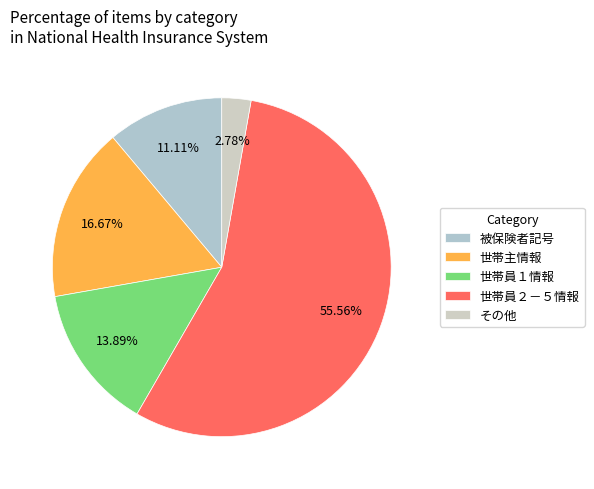

Count the number of slices in the pie.

5